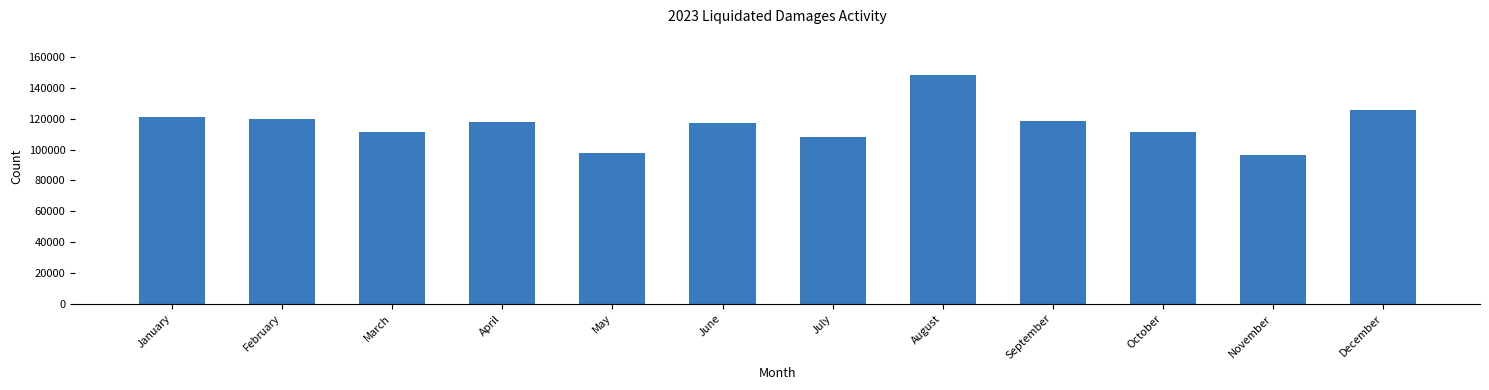

What is the ratio of the value at January to the value at June?

1.0